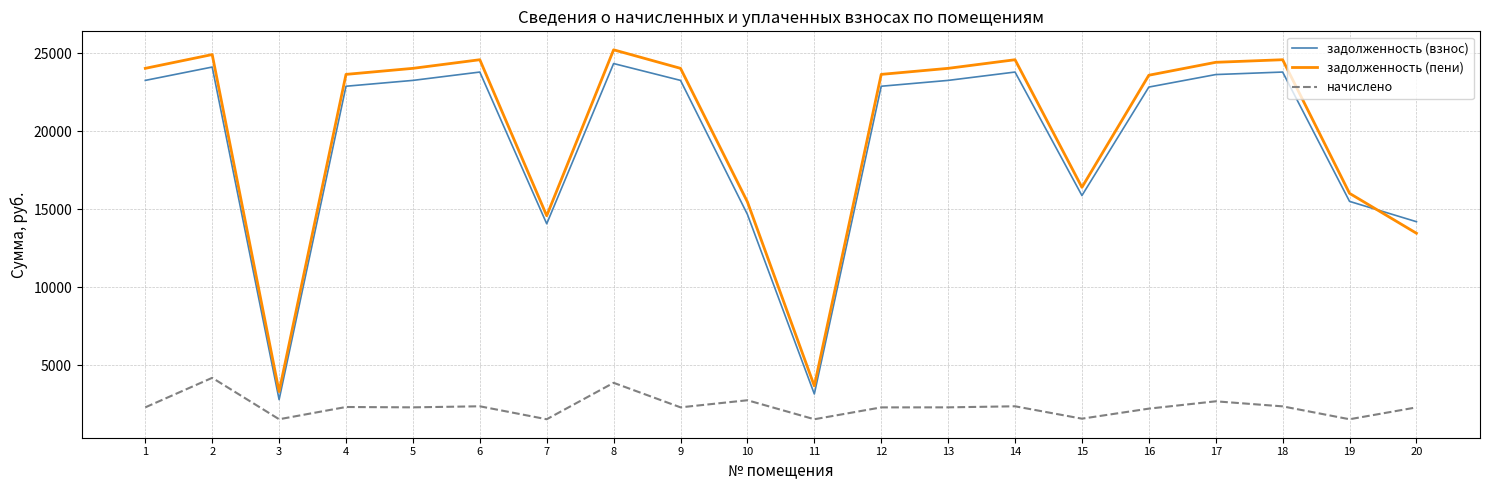

What is the difference between the задолженность (пени) values at 11 and 17?

20745.2